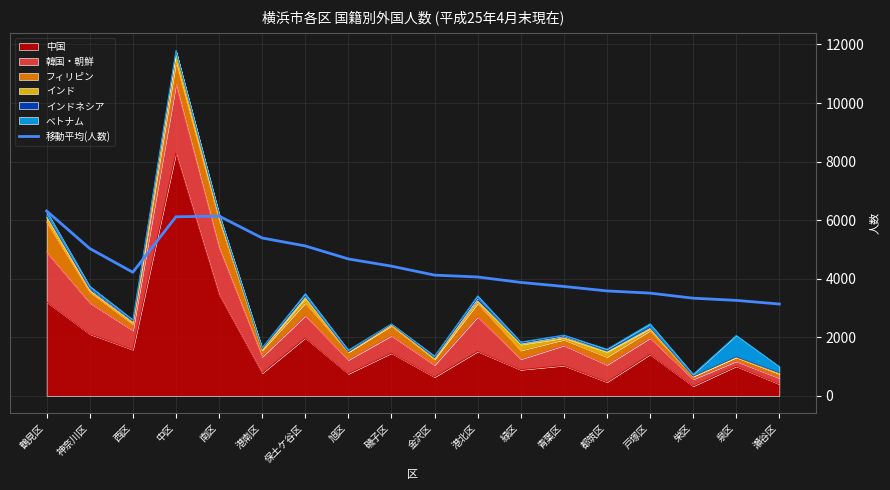

What is the average value?

4448.5